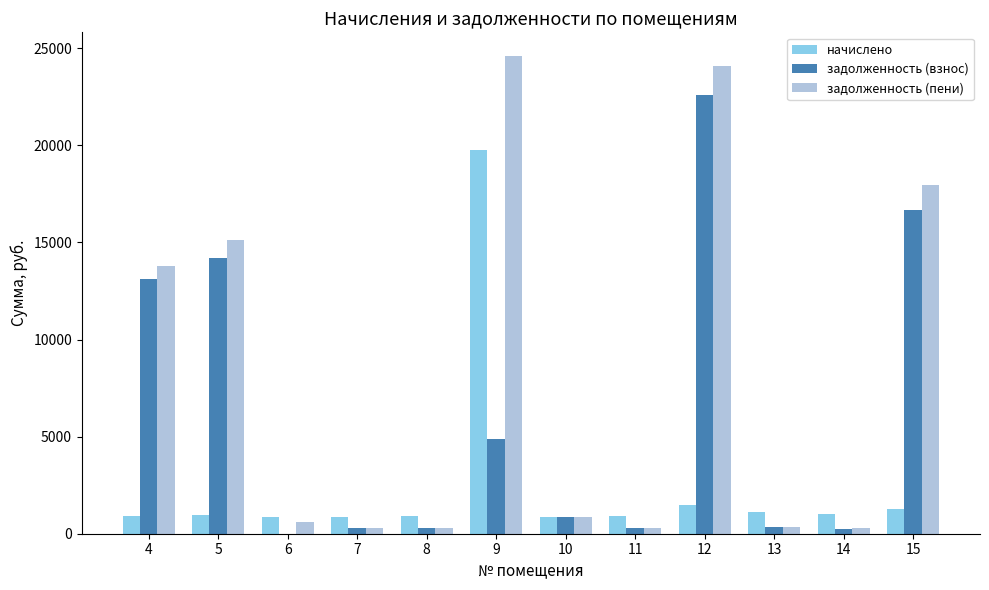

Does the chart contain stacked bars?

No